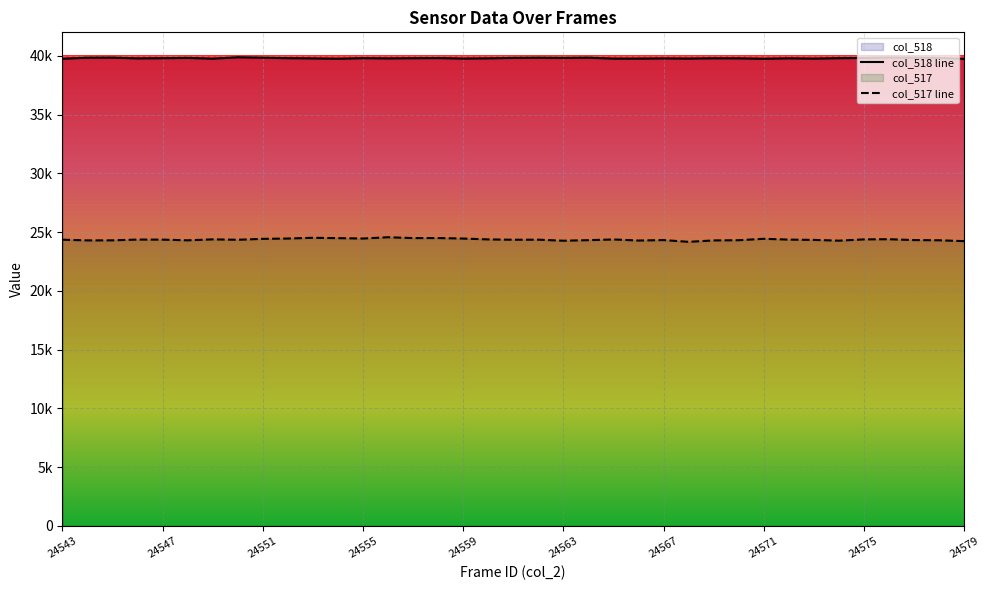

What is the value of the col_517 line point at the 5th from the left?

24363